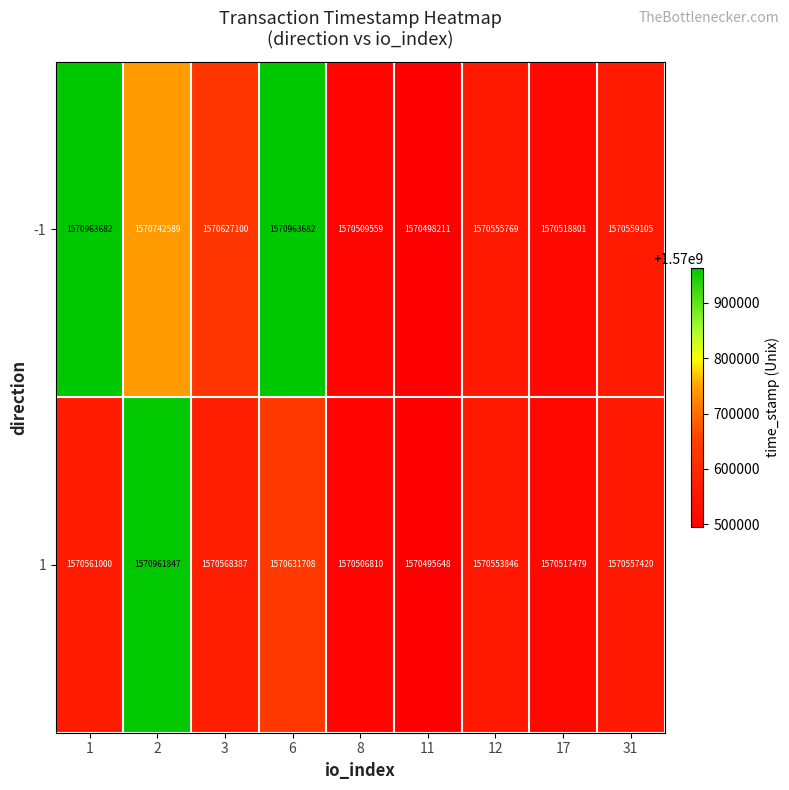

Which category has the lowest value across all series?

11